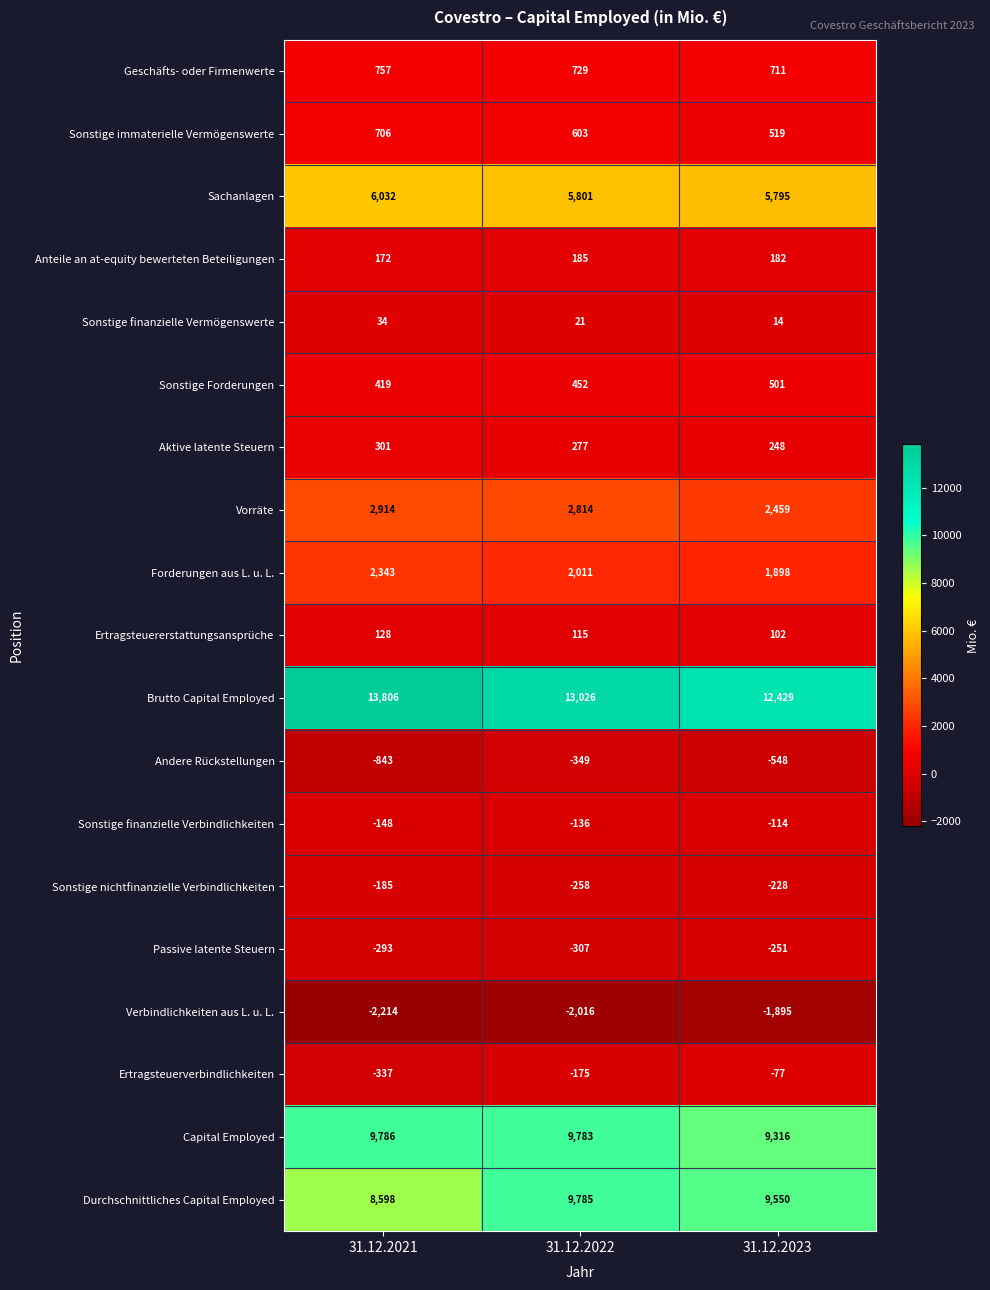

What is the difference between the highest and lowest values at 31.12.2022?

15042